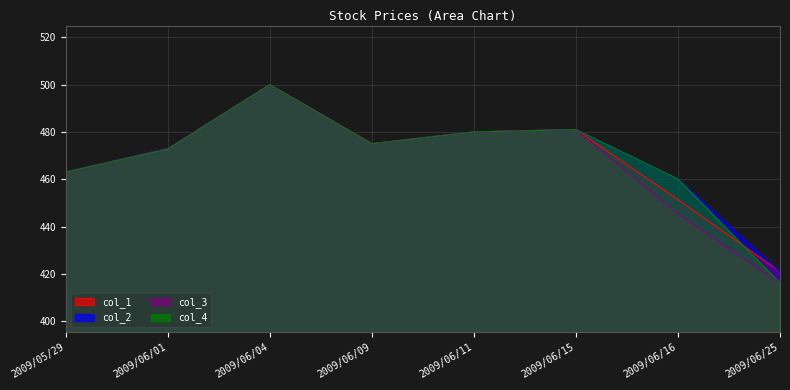

What is the approximate value of col_2 at 2009/06/25?

420.9